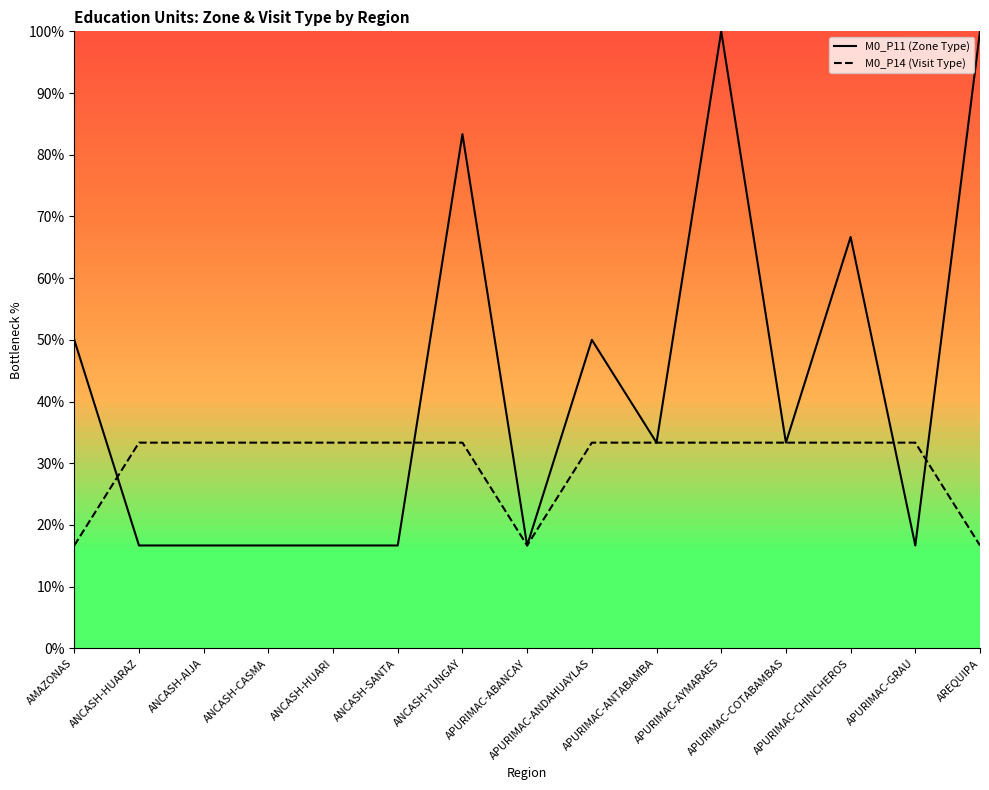

Which category has the lowest value across all series?

ANCASH-HUARAZ